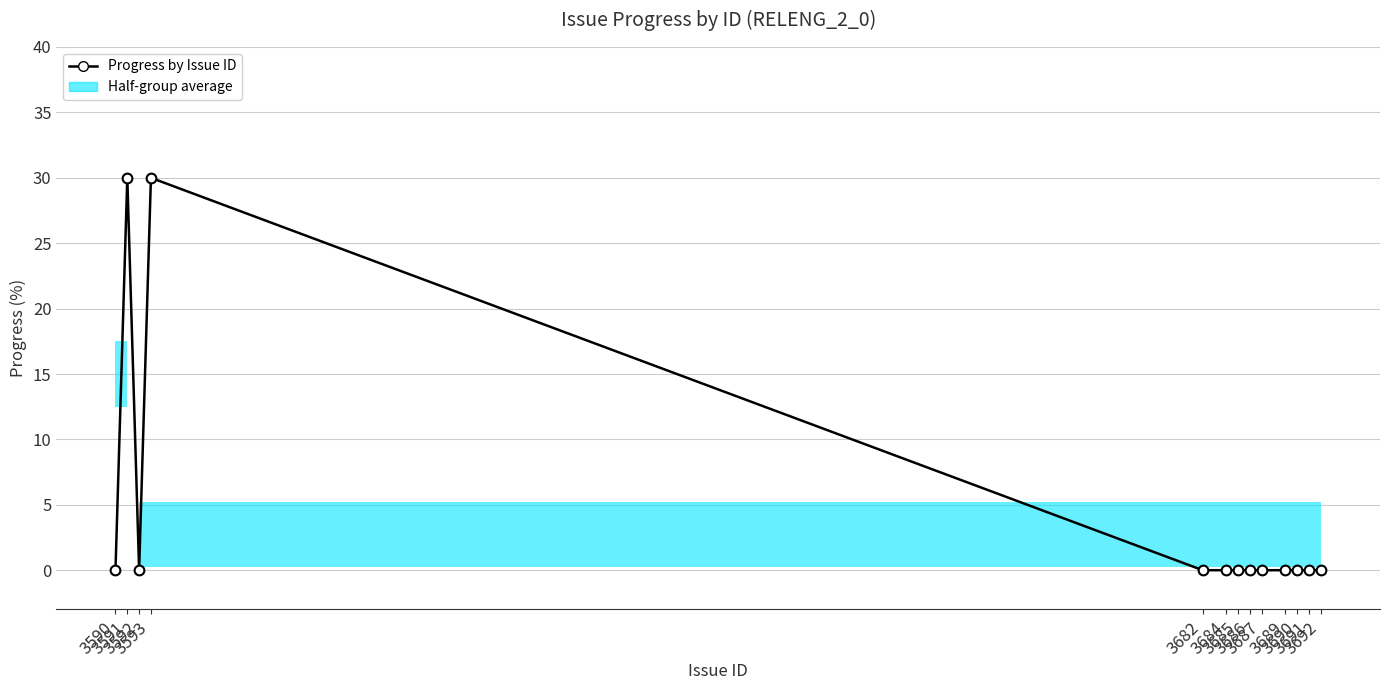

Is it true that the value at 3689 is 0?

True